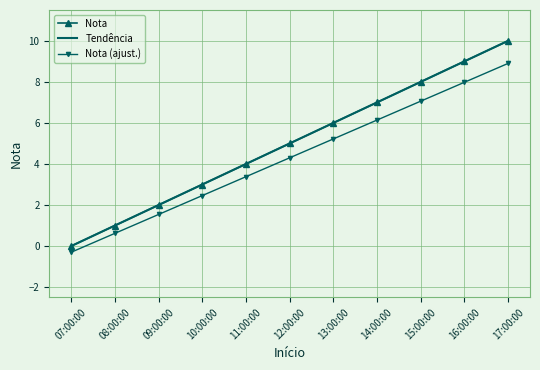

At which category is the sum across all series the highest?

17:00:00